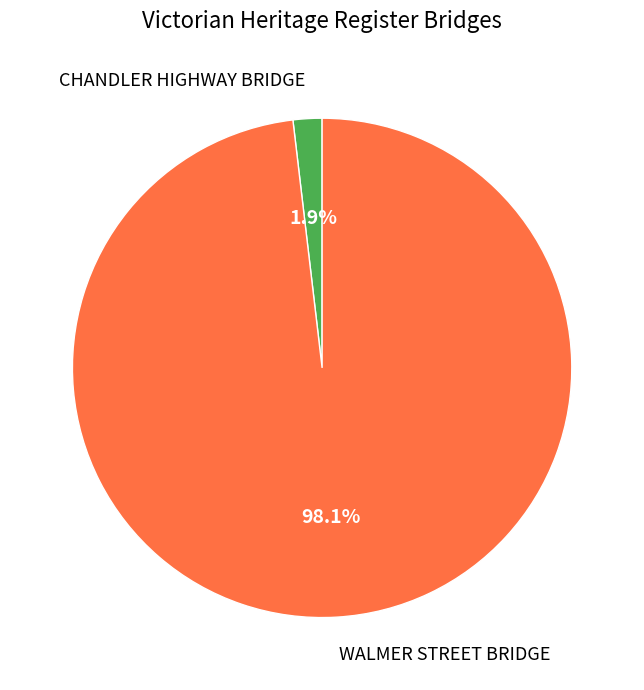

To the nearest percent, what percentage of the pie is WALMER STREET BRIDGE?

98%